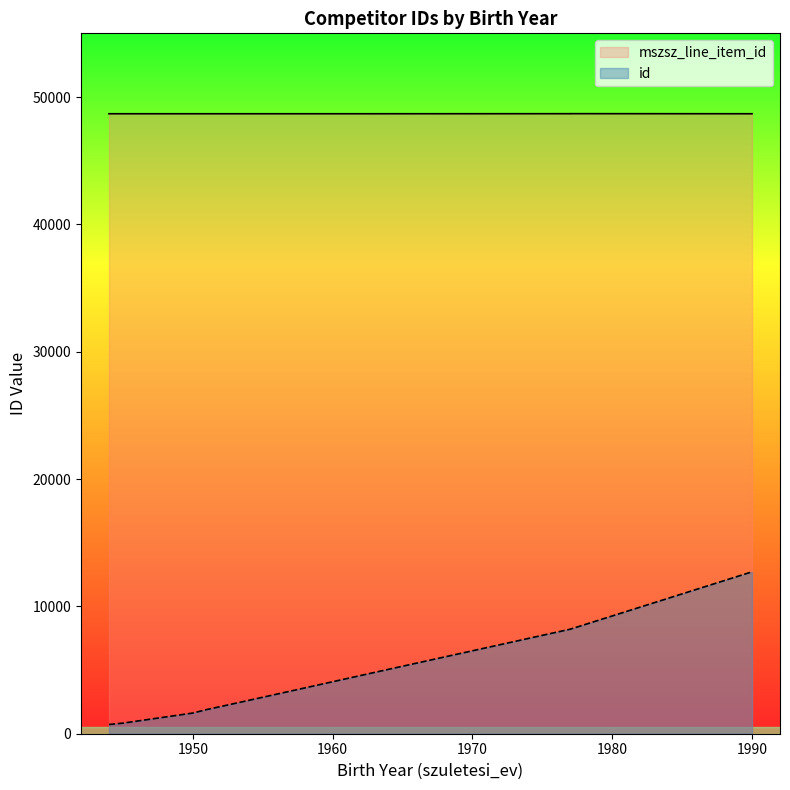

What is the maximum value shown in the chart?

48692